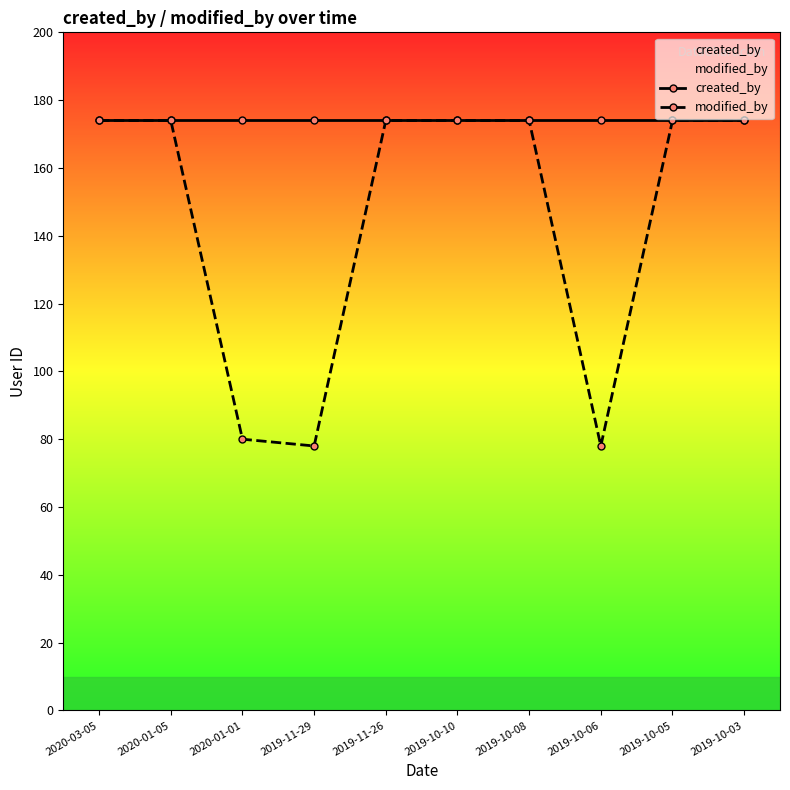

List the labels in order of created_by value, smallest first.

2020-03-05, 2020-01-05, 2020-01-01, 2019-11-29, 2019-11-26, 2019-10-10, 2019-10-08, 2019-10-06, 2019-10-05, 2019-10-03